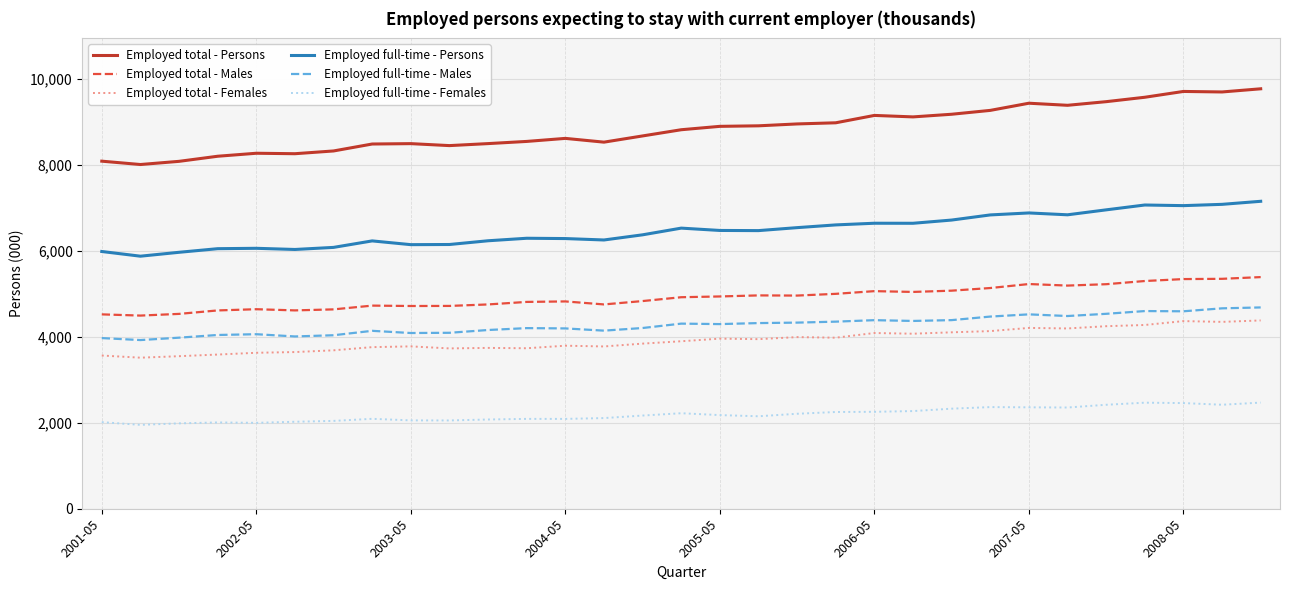

True or false: Employed total - Females and Employed full-time - Males cross at least once.

False